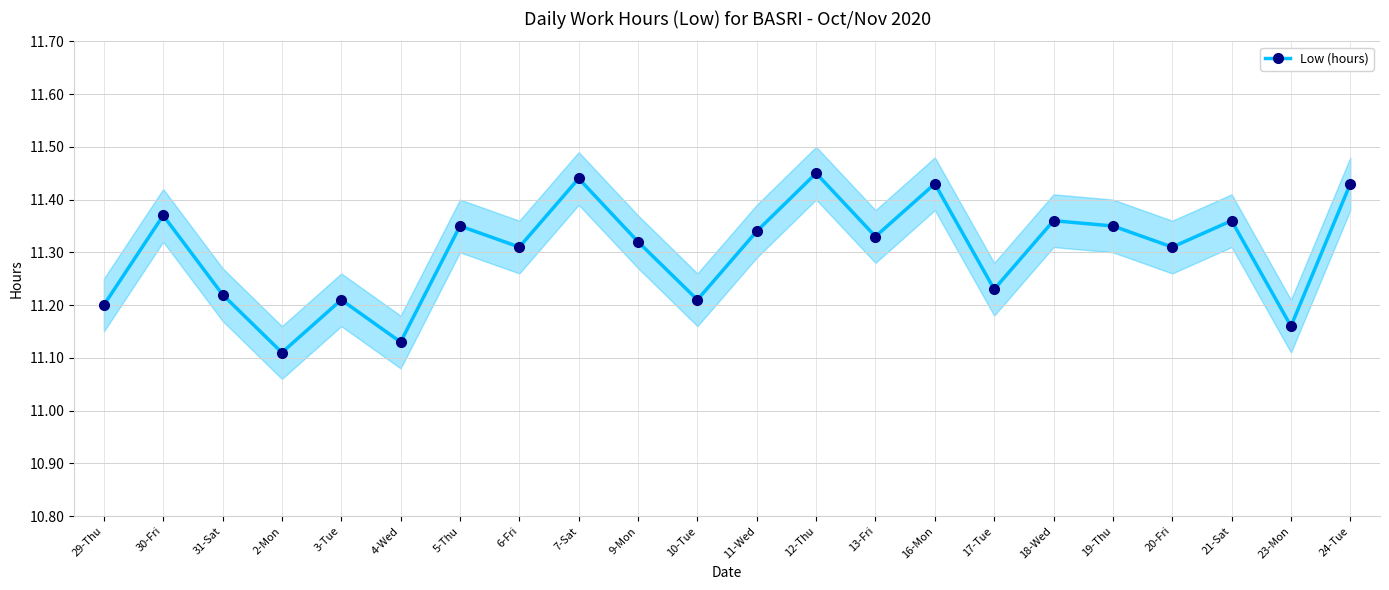

Reading left to right, what are all the values shown in this chart?

11.2	11.4	11.2	11.1	11.2	11.1	11.3	11.3	11.4	11.3	11.2	11.3	11.4	11.3	11.4	11.2	11.4	11.3	11.3	11.4	11.2	11.4